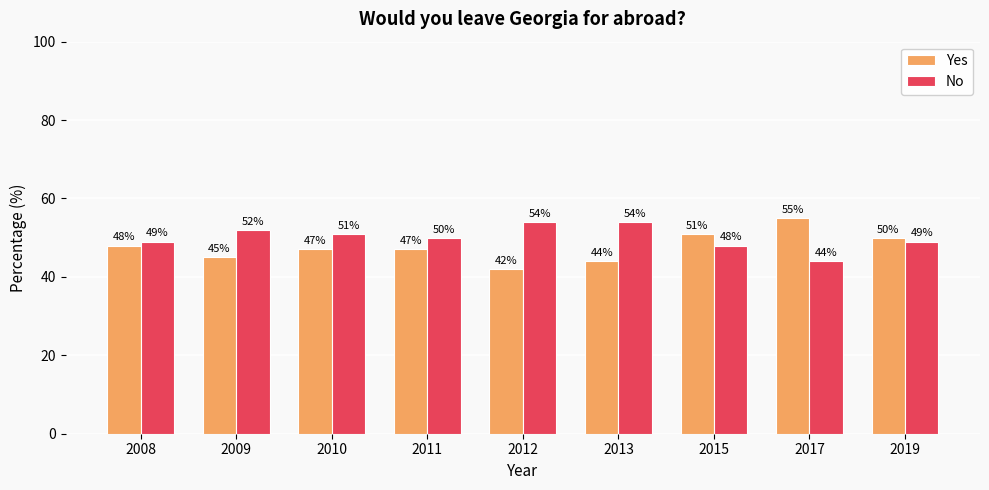

Rank the series at 2015 from highest to lowest value.

Yes, No